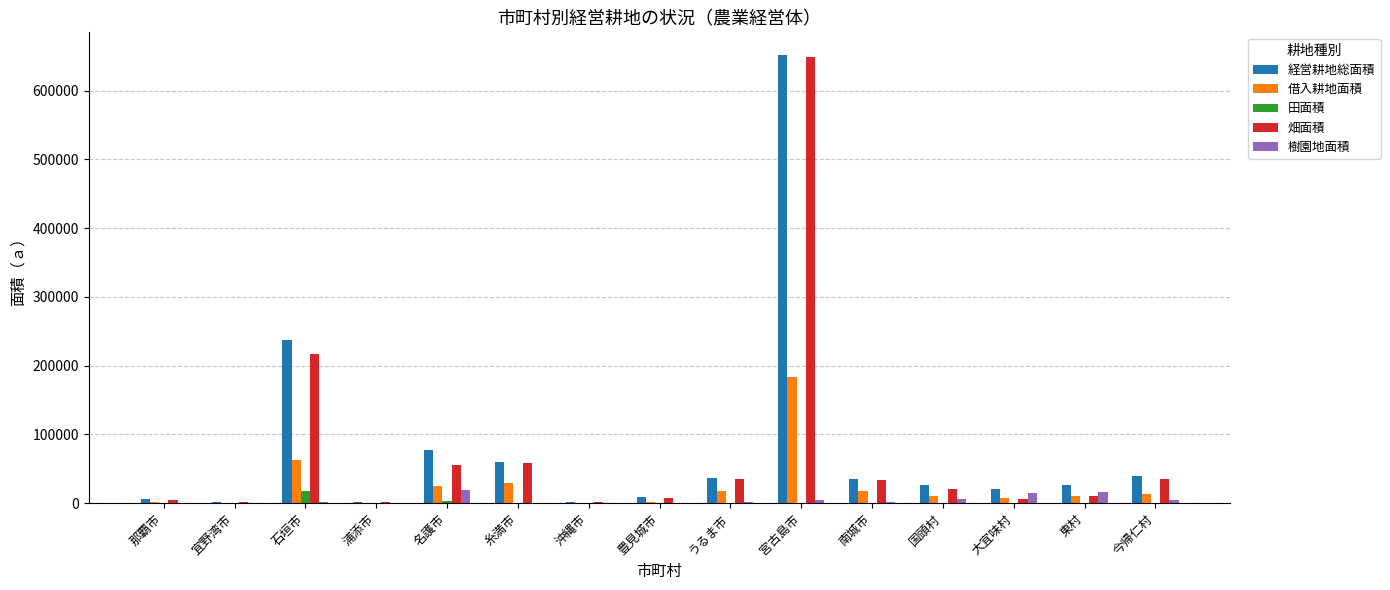

At which category is the sum across all series the highest?

宮古島市